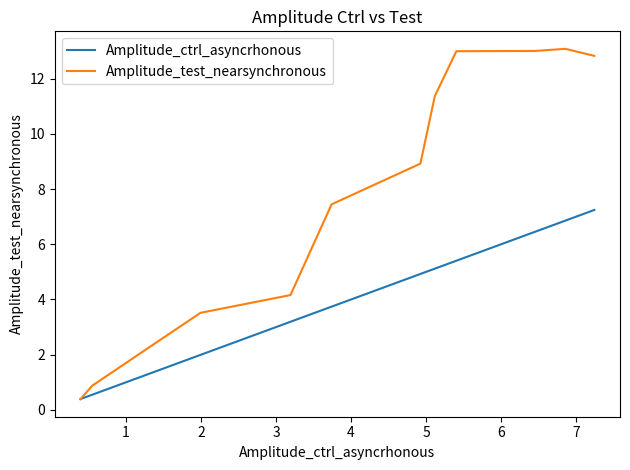

What is the highest value of the Amplitude_ctrl_asyncrhonous series?

7.2